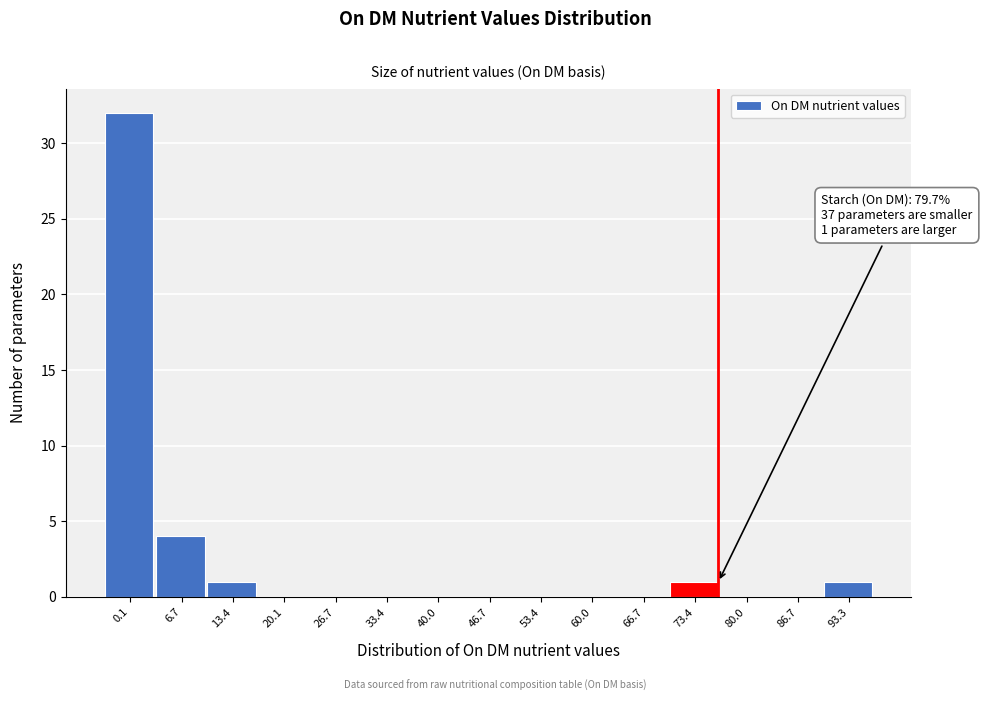

Reading right to left, extract all data points from this chart.

93.3=1	86.7=0	80.0=0	73.4=1	66.7=0	60.0=0	53.4=0	46.7=0	40.0=0	33.4=0	26.7=0	20.1=0	13.4=1	6.7=4	0.1=32